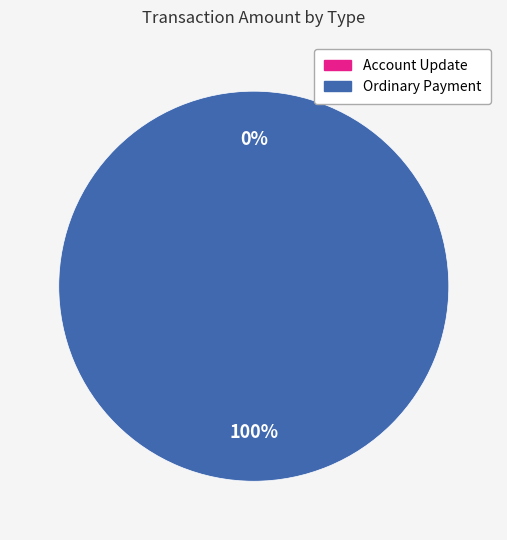

Is there any slice that represents more than half of the pie?

Yes